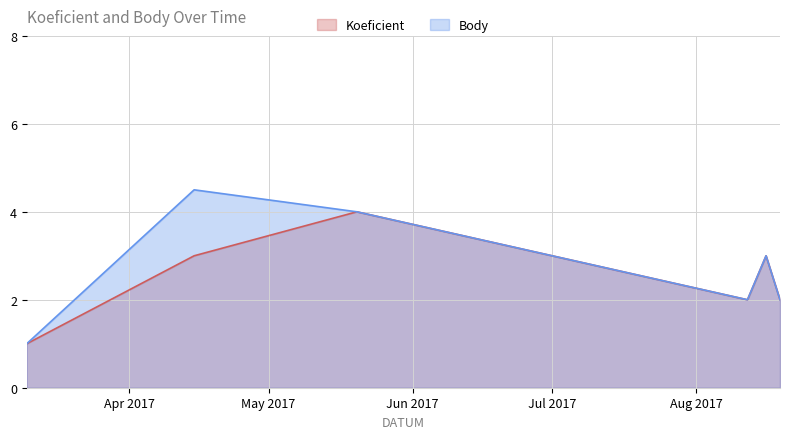

How many interior local peaks does the Body series have?

2